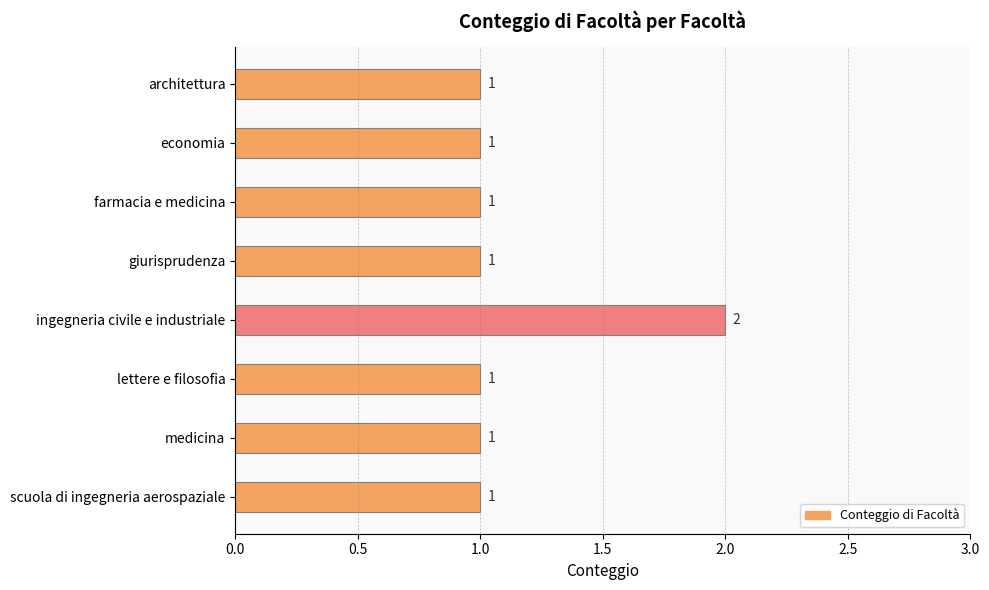

Does the chart contain any negative values?

No